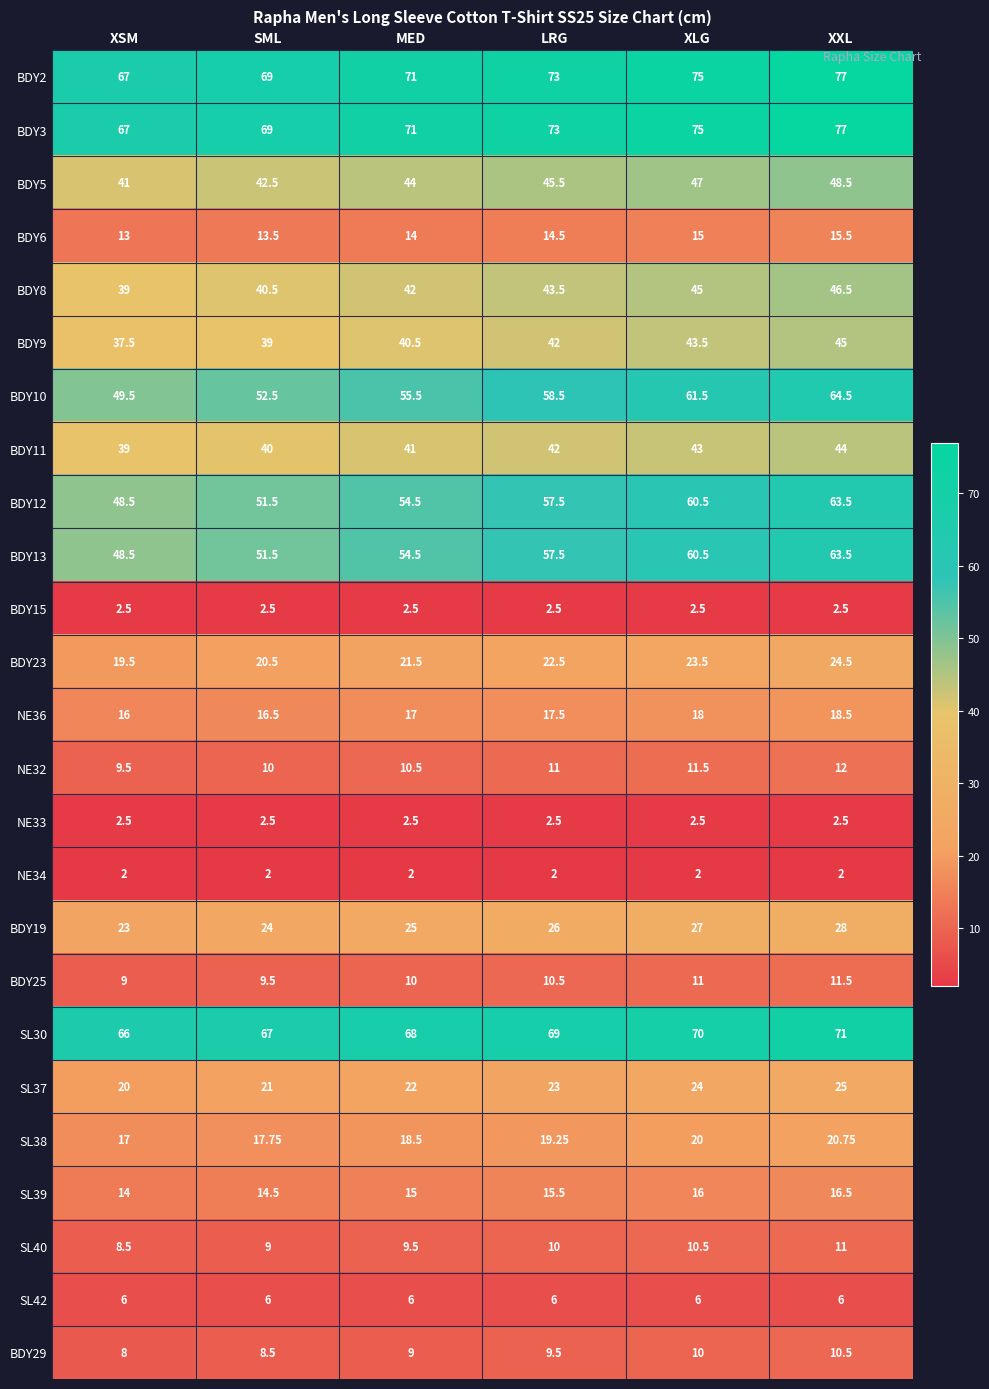

What is the spread (max minus min) of values at XSM?

65.0